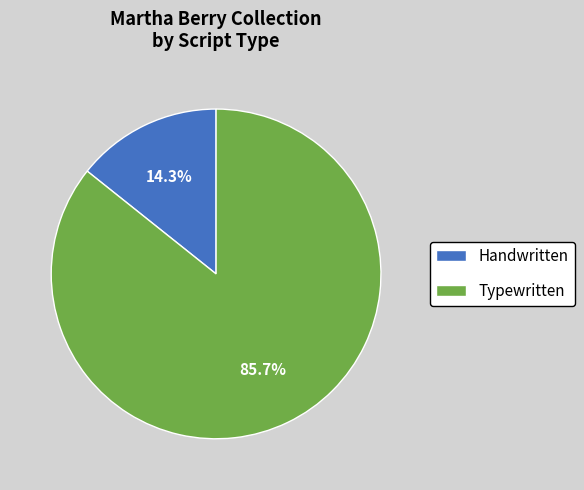

Which slice is the smallest?

Handwritten